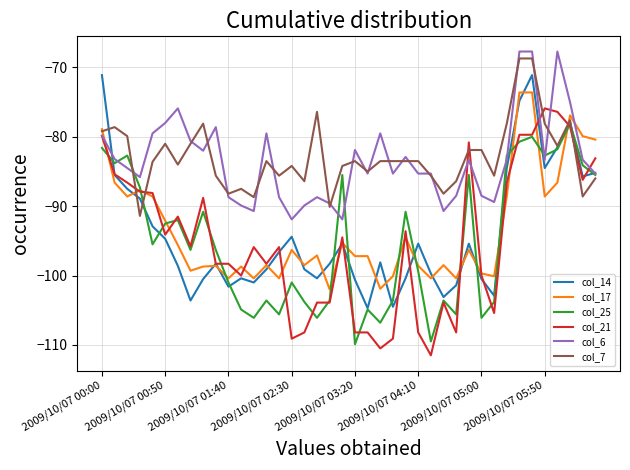

Count the number of categories in the chart.

40